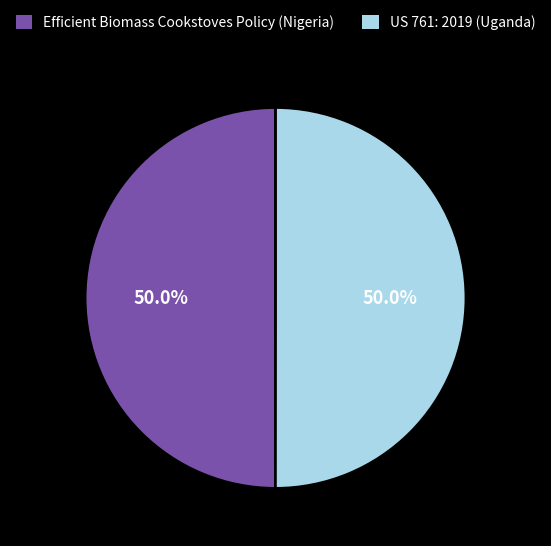

What percentage is NOT represented by US 761: 2019 (Uganda)?

50.0%